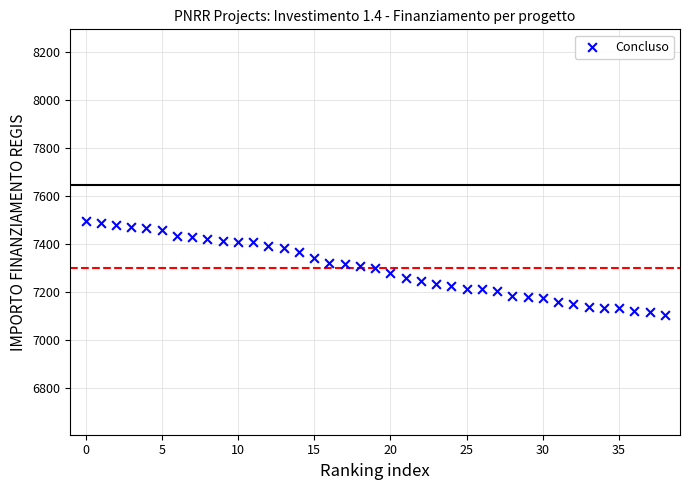

How many data points are displayed?

39